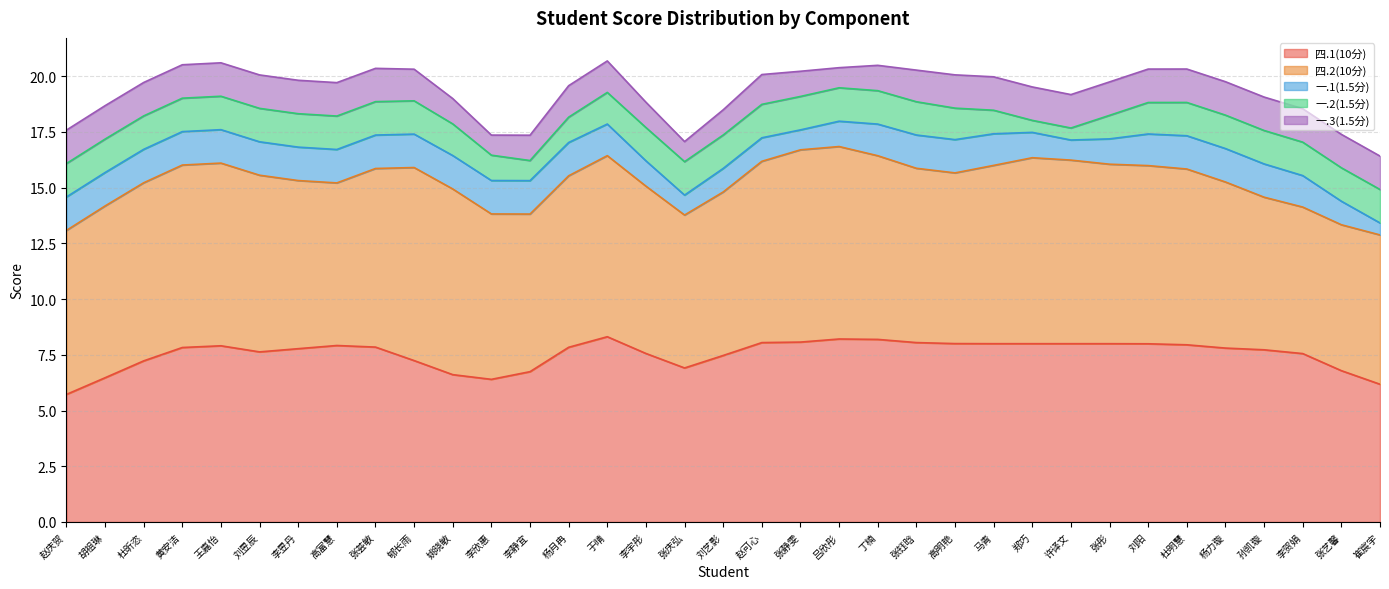

The 一.2(1.5分) series shows 1.5 at 刘阳. True or false?

True